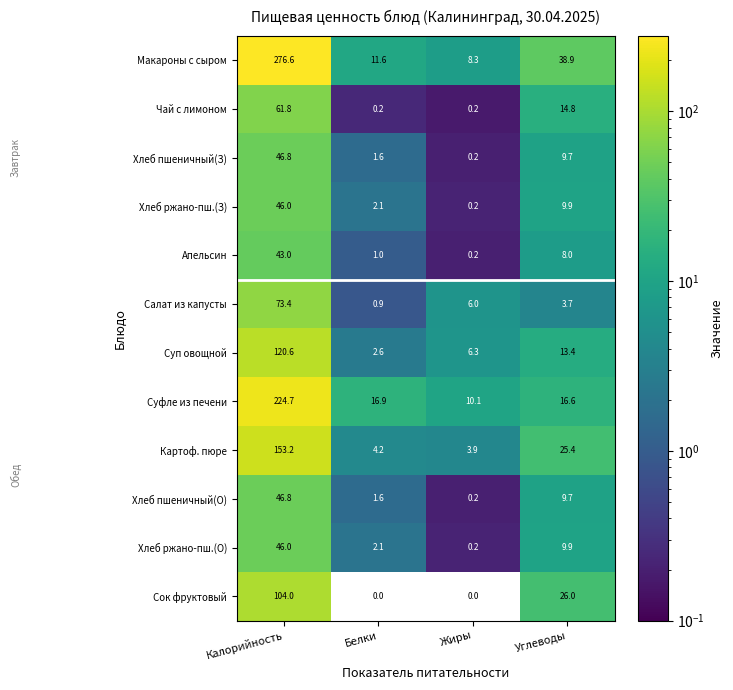

What is the difference between the maximum and minimum values in the Салат из капусты series?

72.5